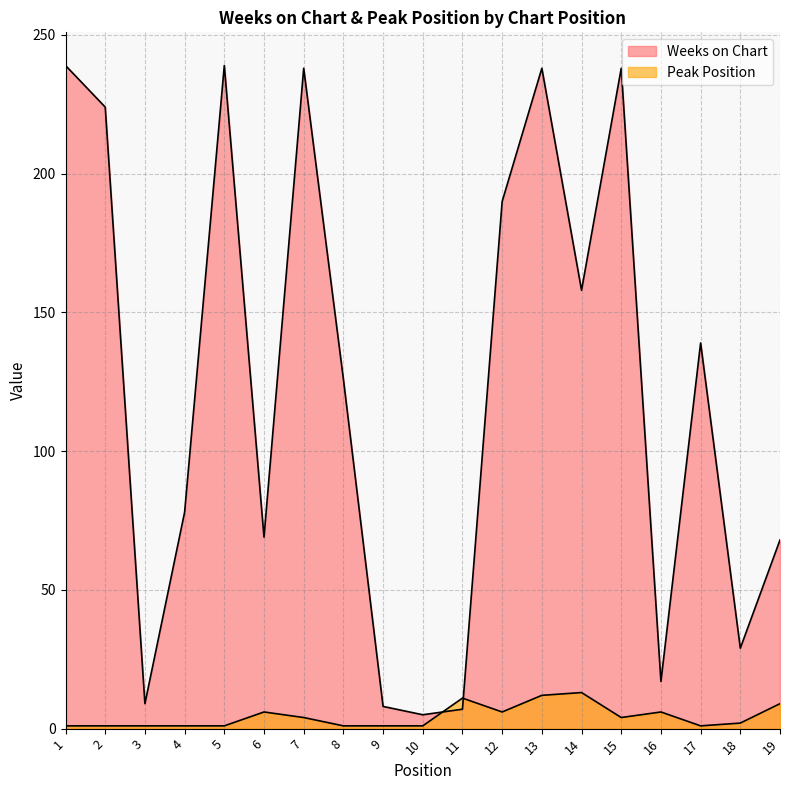

Where does the Weeks on Chart series first go above 126?

1